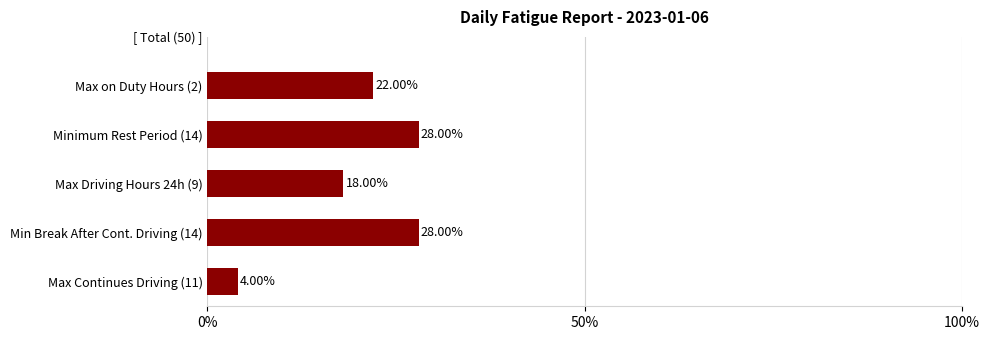

Which has a higher value, Max Driving Hours 24h (9) or Min Break After Cont. Driving (14)?

Min Break After Cont. Driving (14)